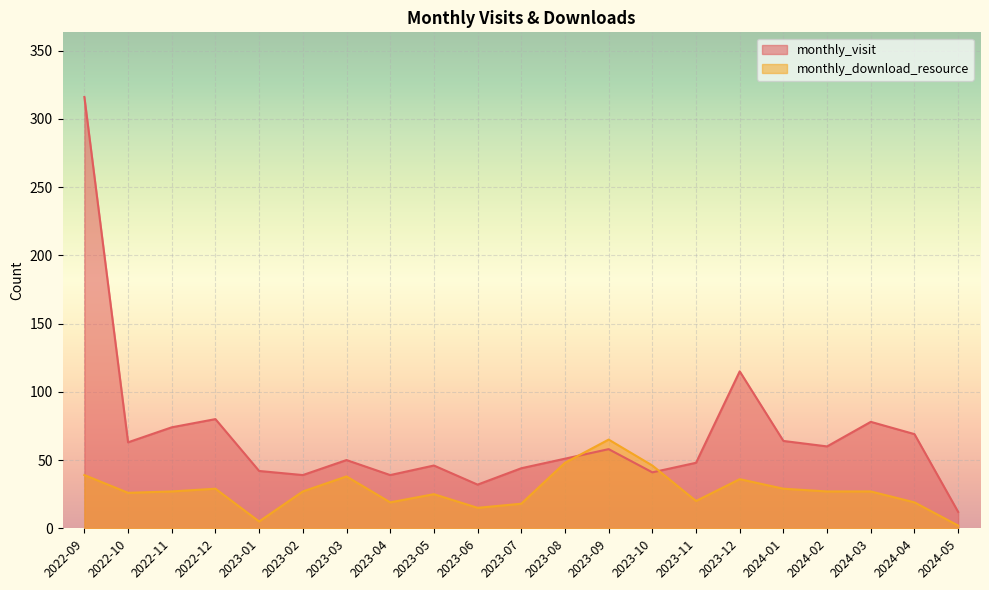

How many intersections are there between monthly_download_resource and monthly_visit?

2